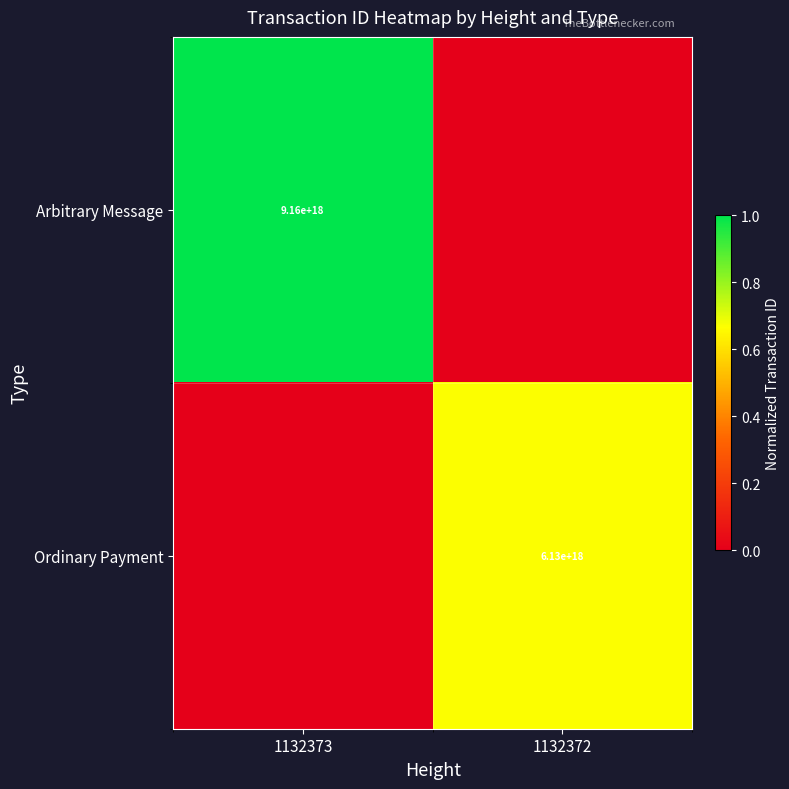

True or false: Arbitrary Message has a value of 9160000000000000000 at 1132373.

True